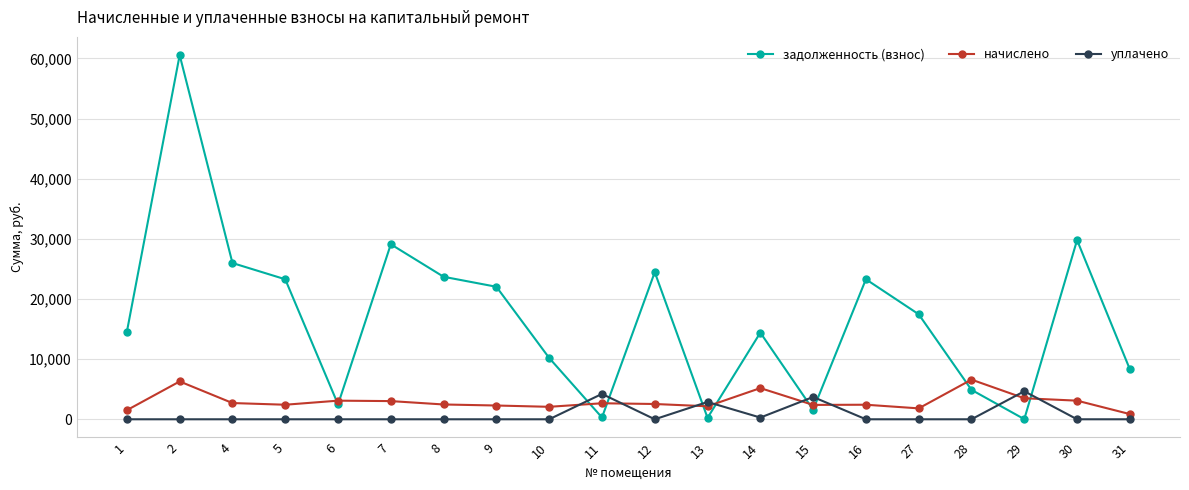

How many data points does each series have?

20